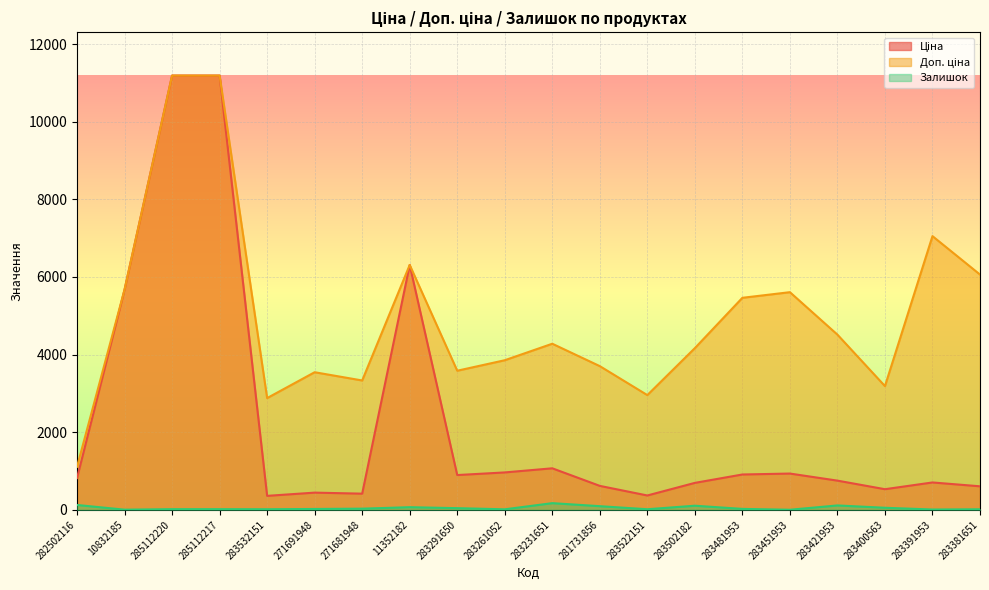

Between 283522151 and 283451953, which series saw the biggest shift?

Доп. ціна